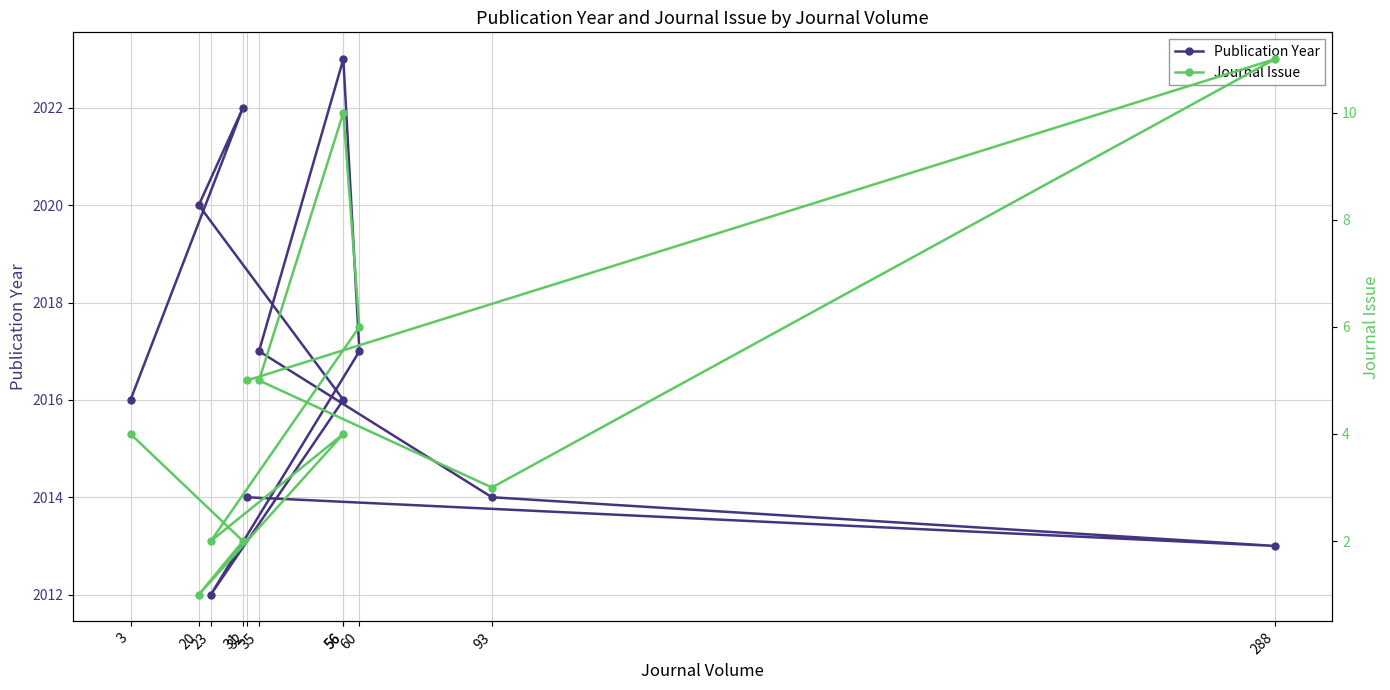

Read the Publication Year value at 32, to the nearest 5.

2015